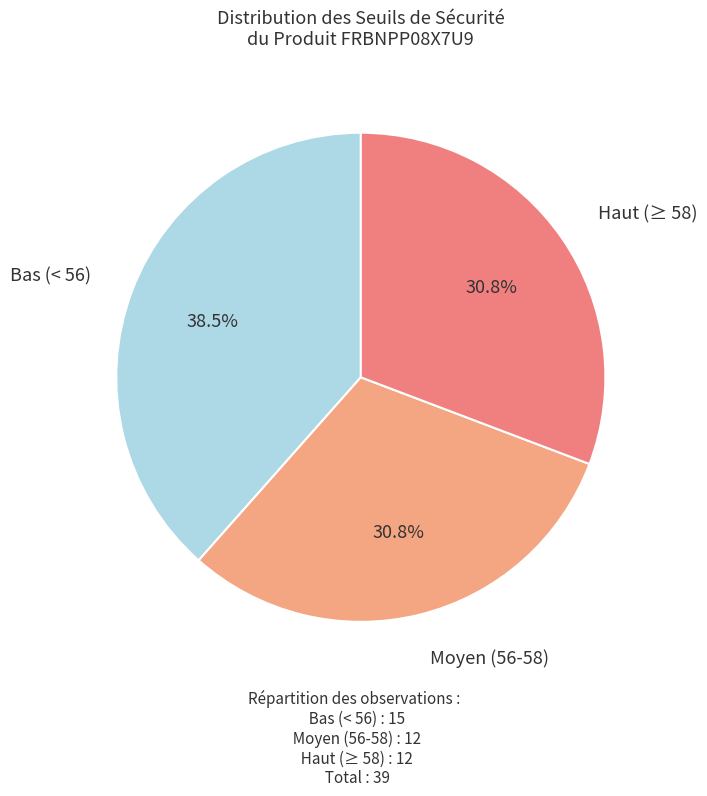

Combined, do Bas (< 56) and Moyen (56-58) account for over 50%?

Yes